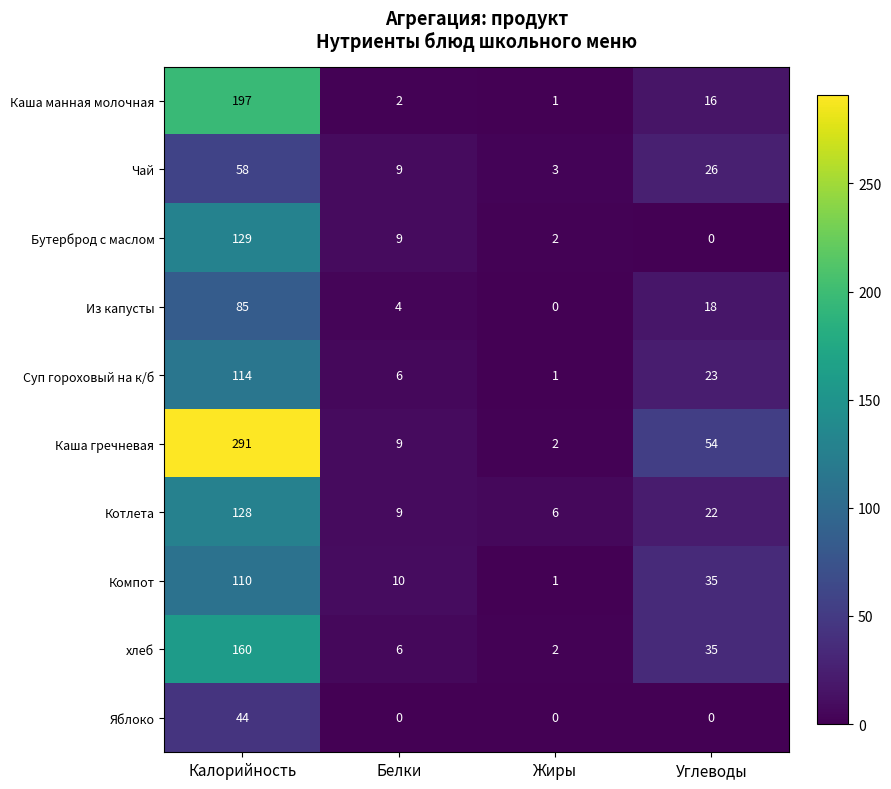

Rank the series by their maximum value, from lowest to highest.

Яблоко, Чай, Из капусты, Компот, Суп гороховый на к/б, Котлета, Бутерброд с маслом, хлеб, Каша манная молочная, Каша гречневая